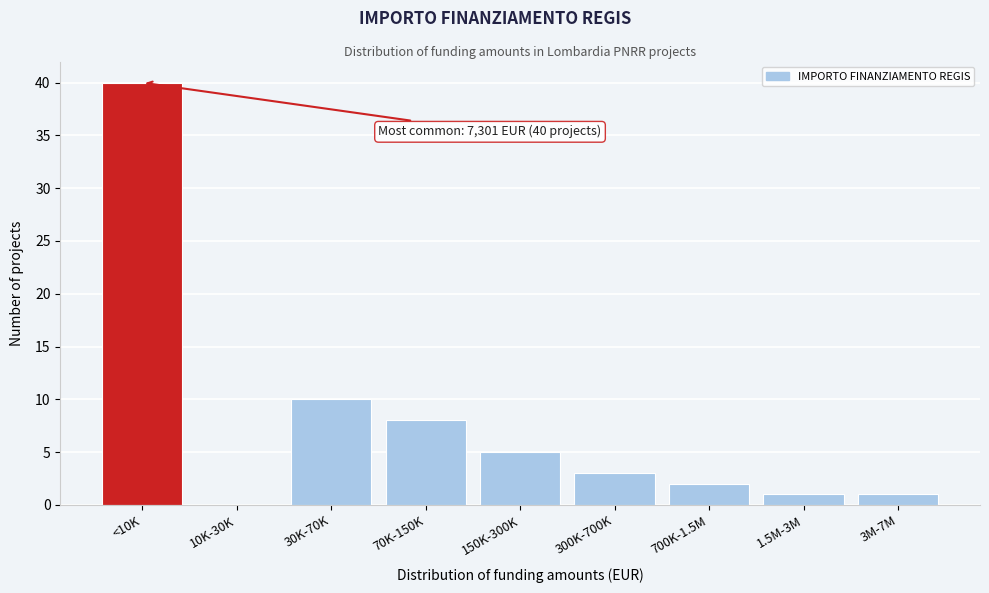

Reading left to right, what are all the values shown in this chart?

<10K=40	10K-30K=0	30K-70K=10	70K-150K=8	150K-300K=5	300K-700K=3	700K-1.5M=2	1.5M-3M=1	3M-7M=1